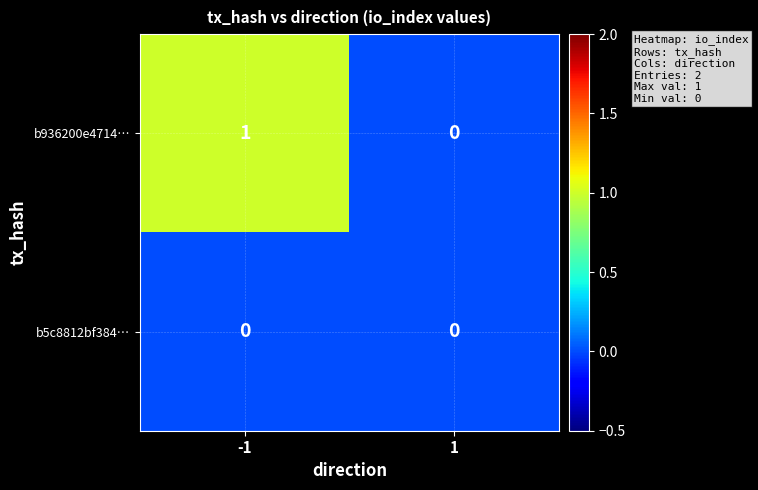

How many data points does each series have?

2